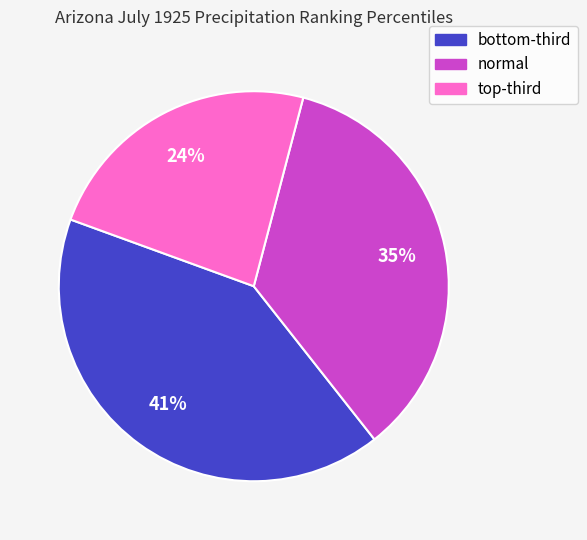

True or false: normal accounts for 44% of the total.

False